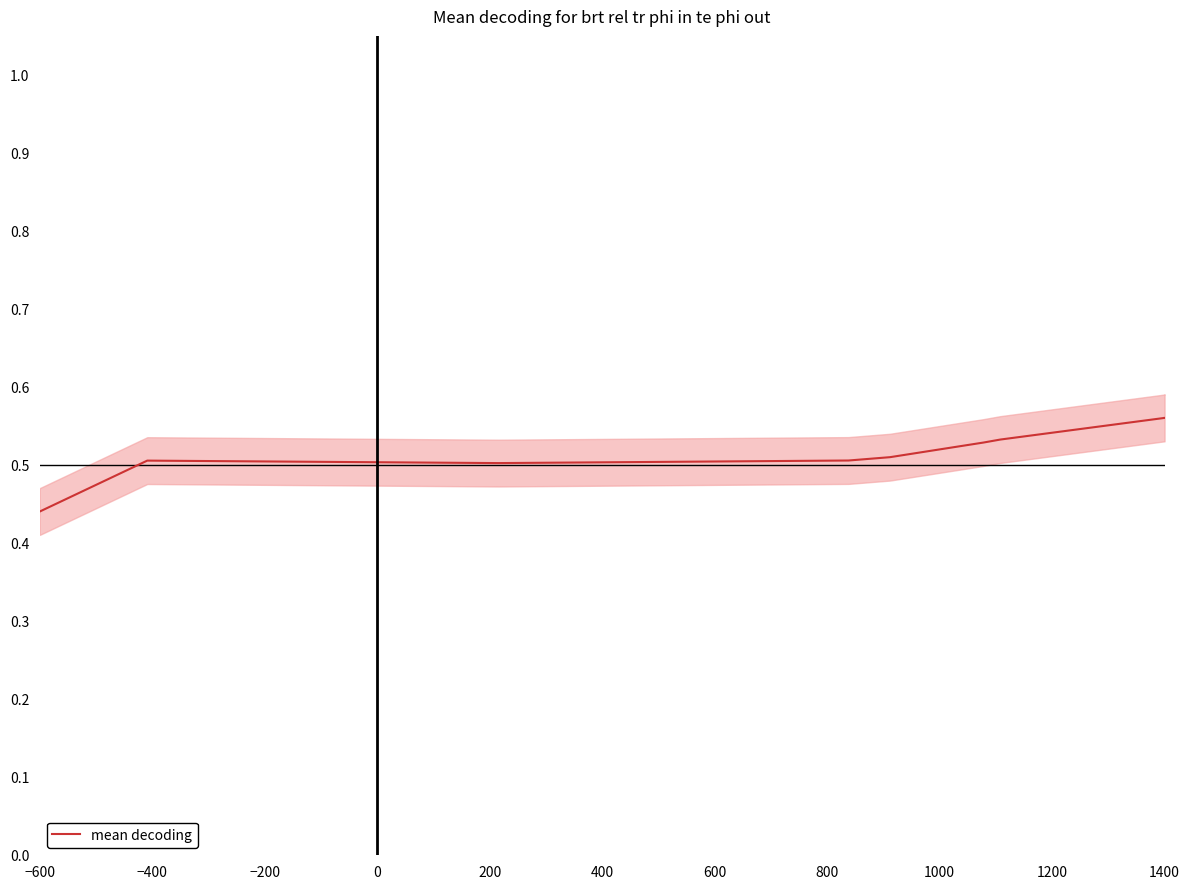

True or false: the data shows 0.2 at 1400.

False